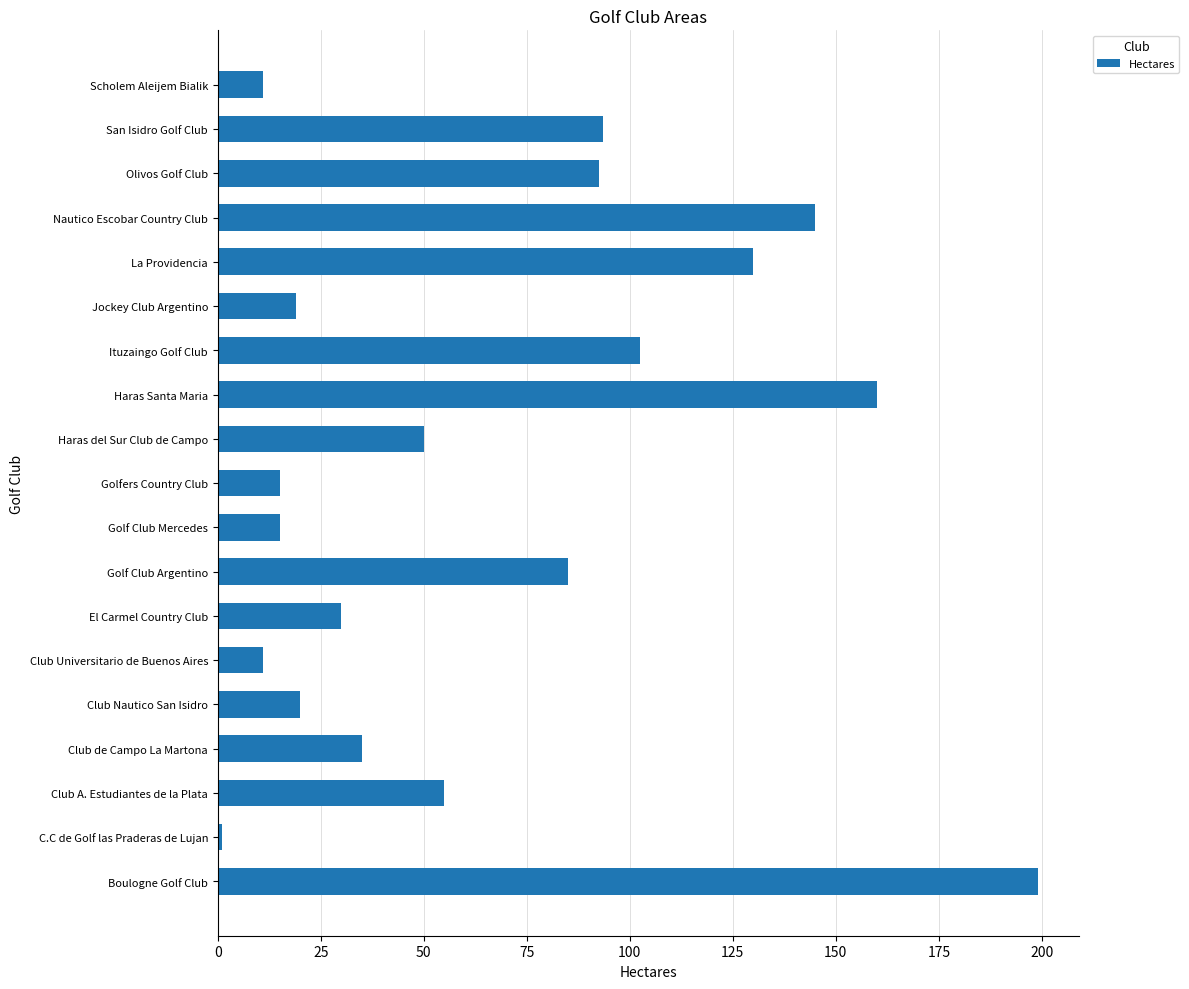

Is it true that the value at Golf Club Mercedes is 15.0?

True